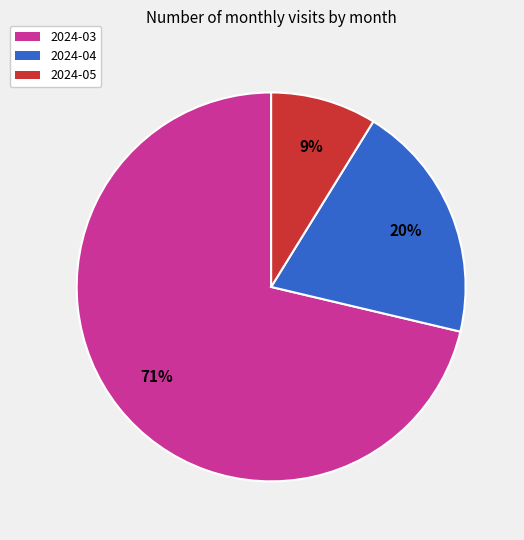

To the nearest percent, what portion does 2024-03 represent?

71%